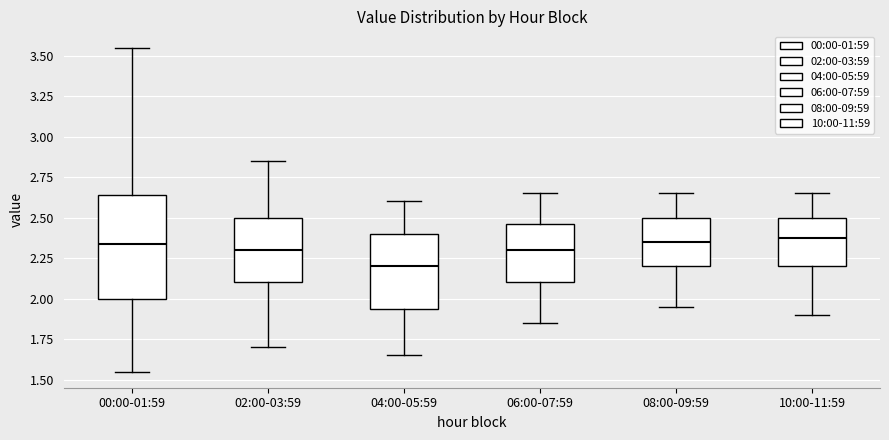

Which box is the tallest, from its lower edge to its upper edge?

00:00-01:59